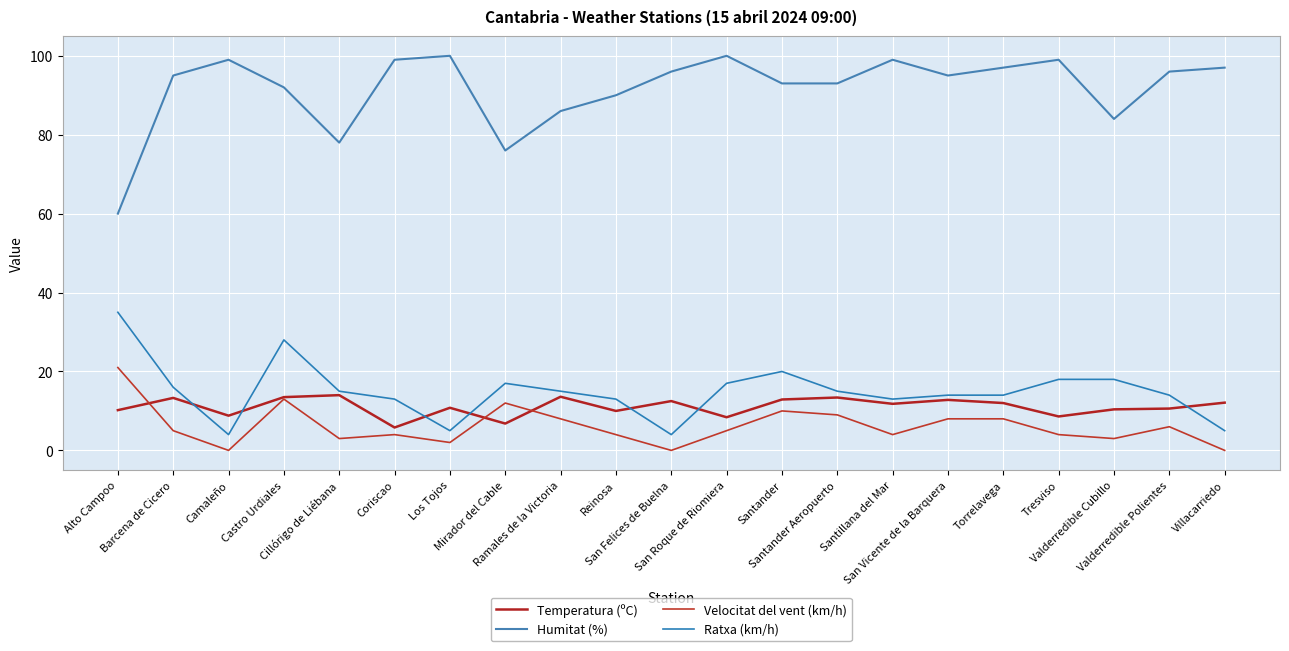

Where is the first local minimum for Ratxa (km/h)?

Camaleño